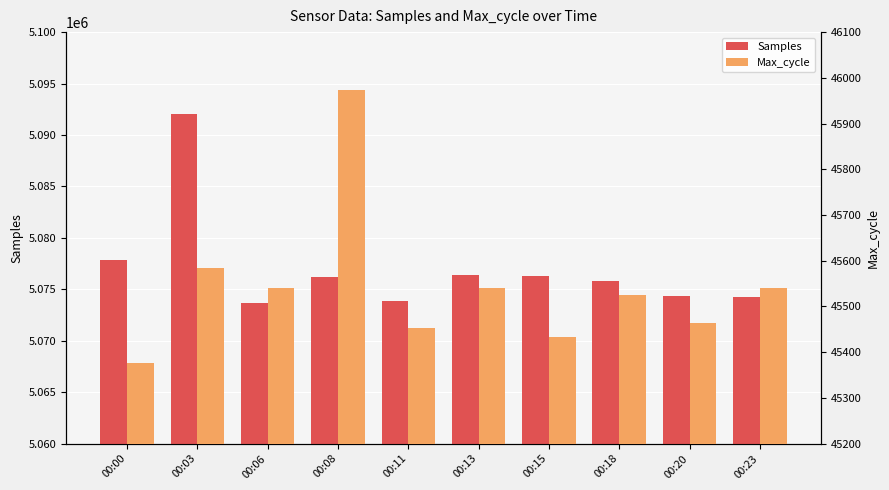

Where does the Samples series first go above 5076208?

00:00